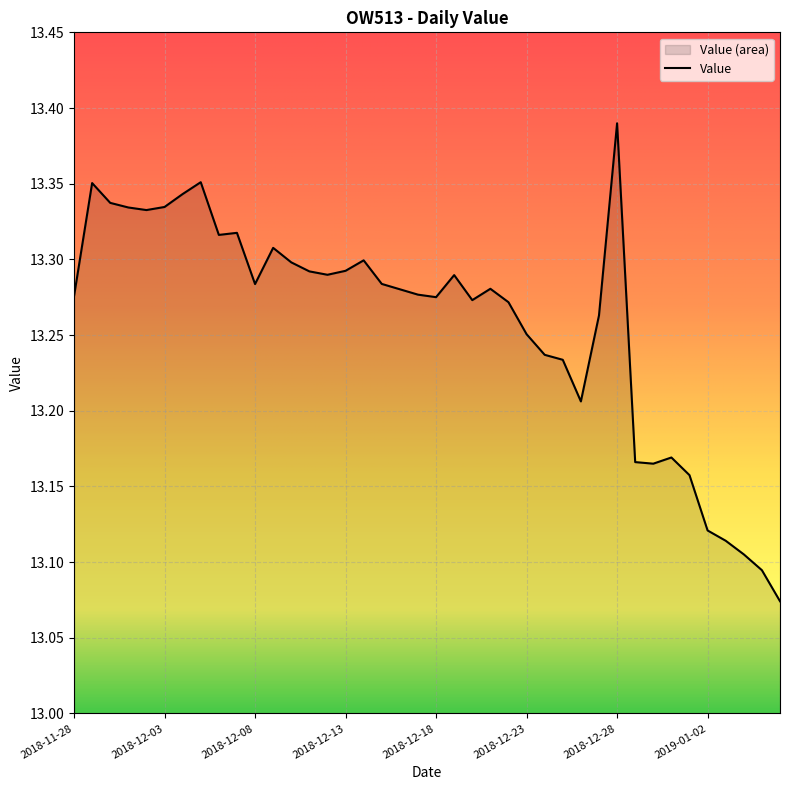

Does the chart display data point markers on the line(s)?

No